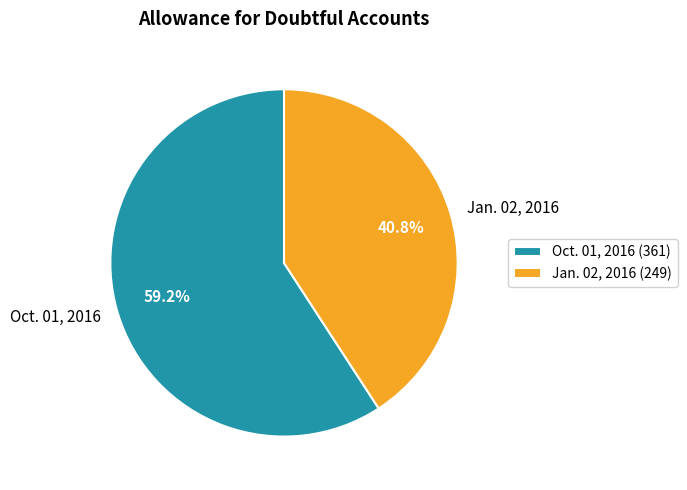

Which category has the biggest portion of the pie?

Oct. 01, 2016 (361)